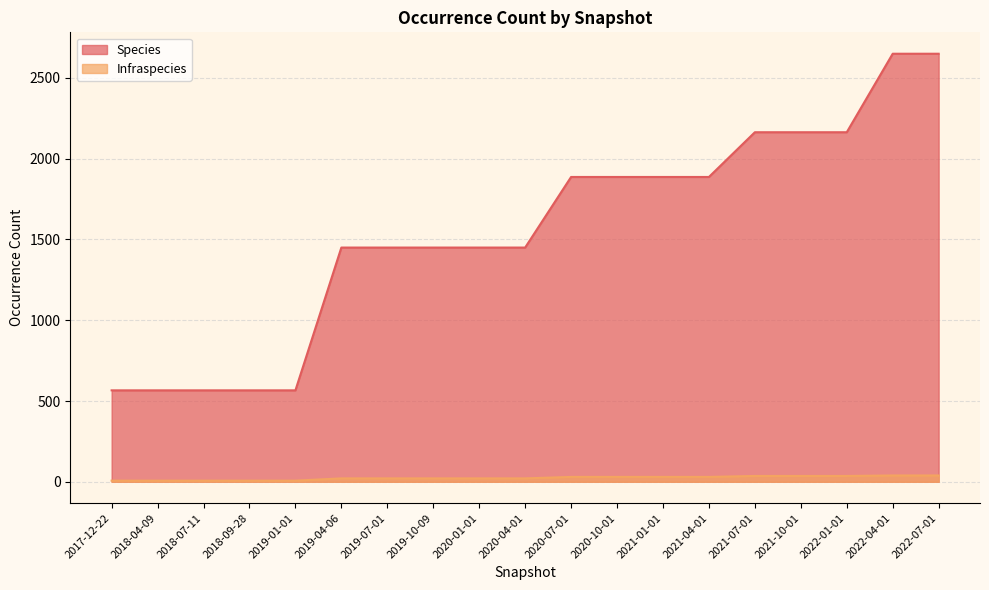

The Infraspecies series shows 14 at 2019-10-09. True or false?

False